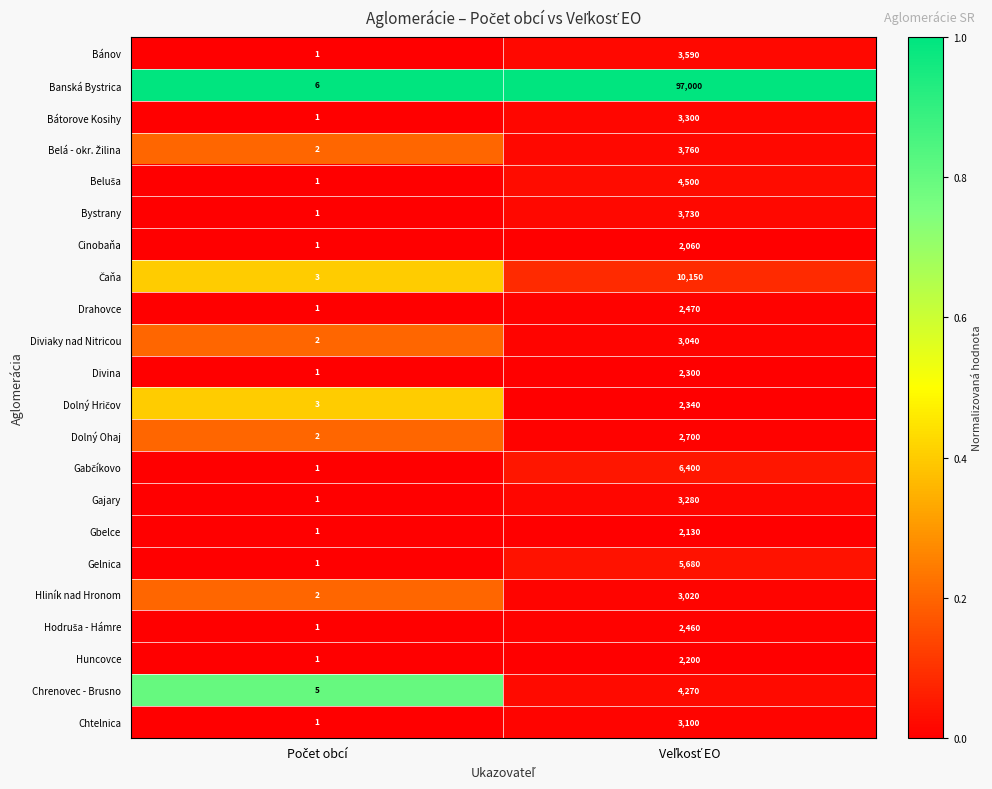

Which series has the largest total across all categories?

Banská Bystrica